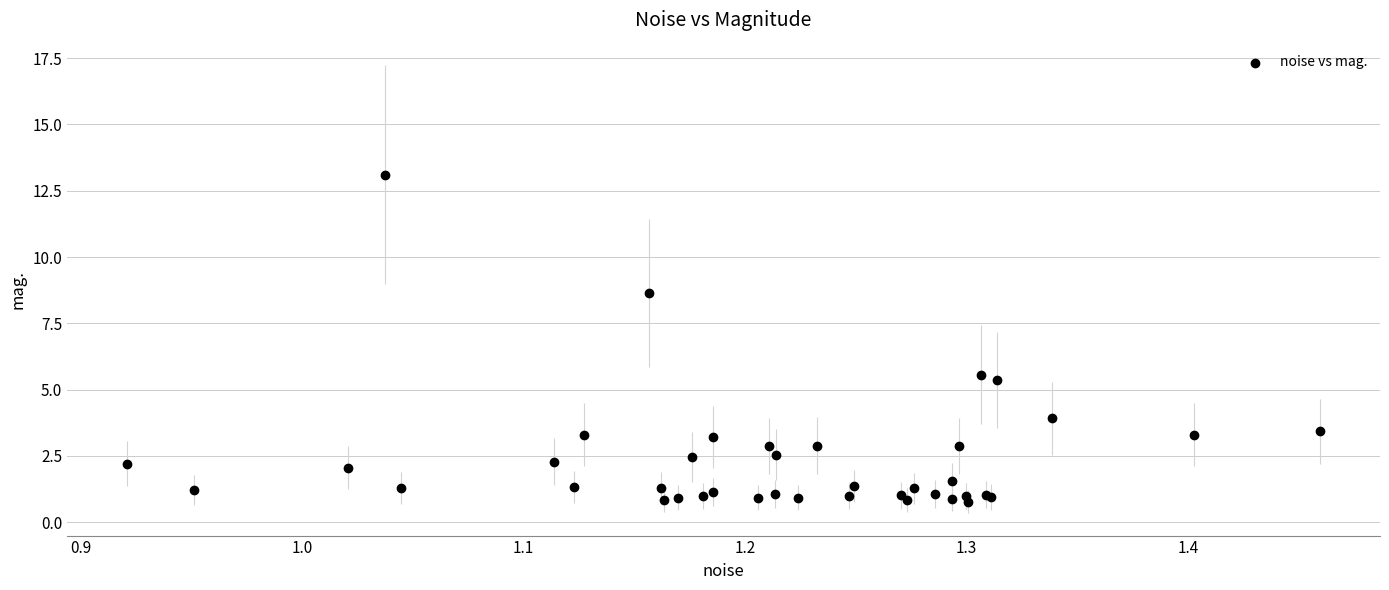

What Y value in the scatter plot is closest to 6?

5.6